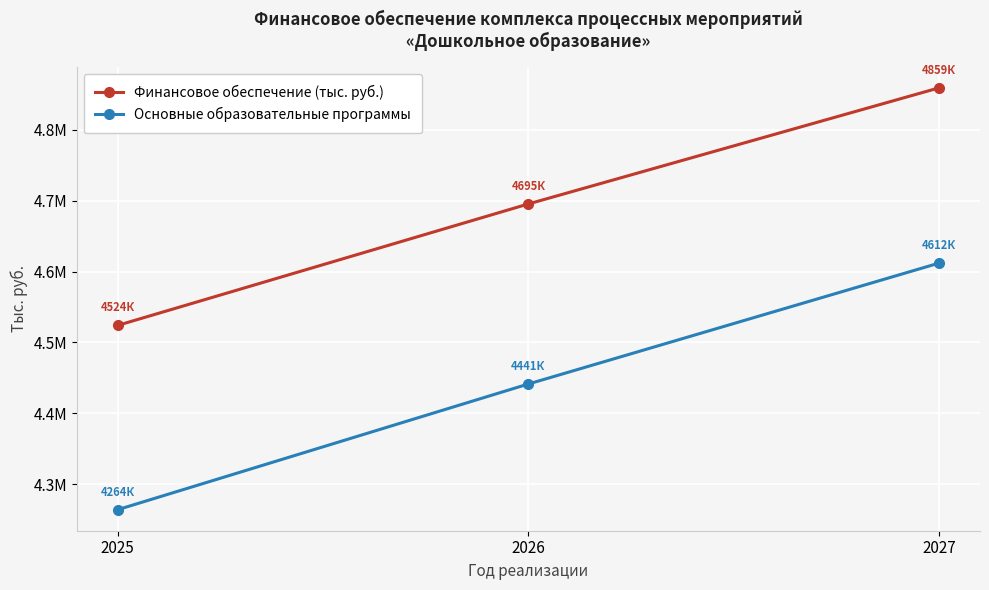

What is the value of the Финансовое обеспечение (тыс. руб.) point at the 3rd from the left?

4859076.6